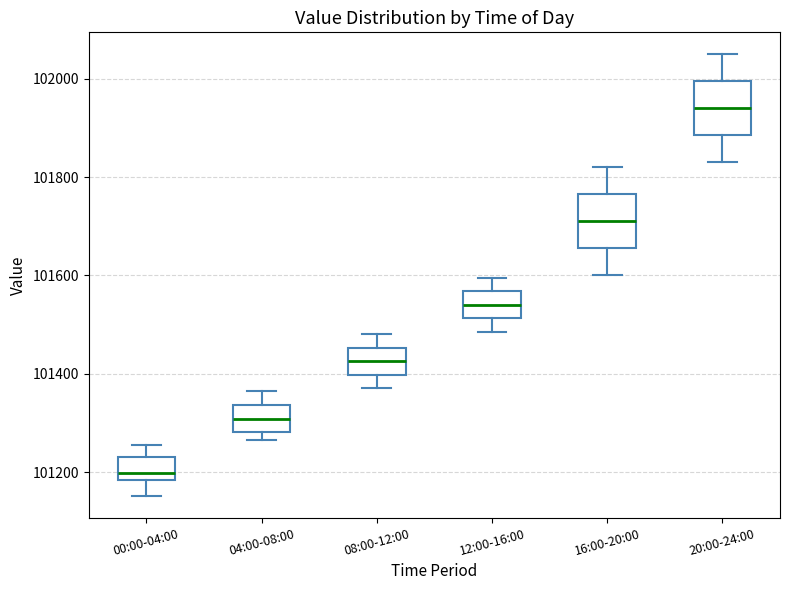

Which box has the lowest median line?

00:00-04:00